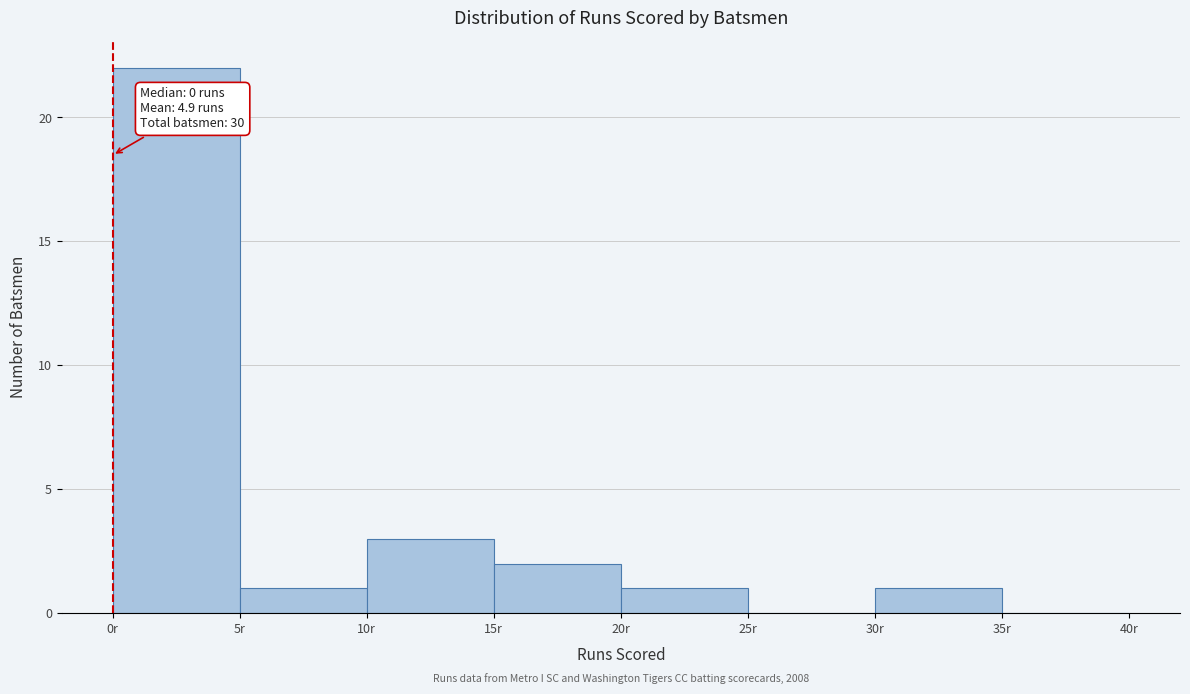

Over which range of the x-axis is the bar tallest?

0 to 5